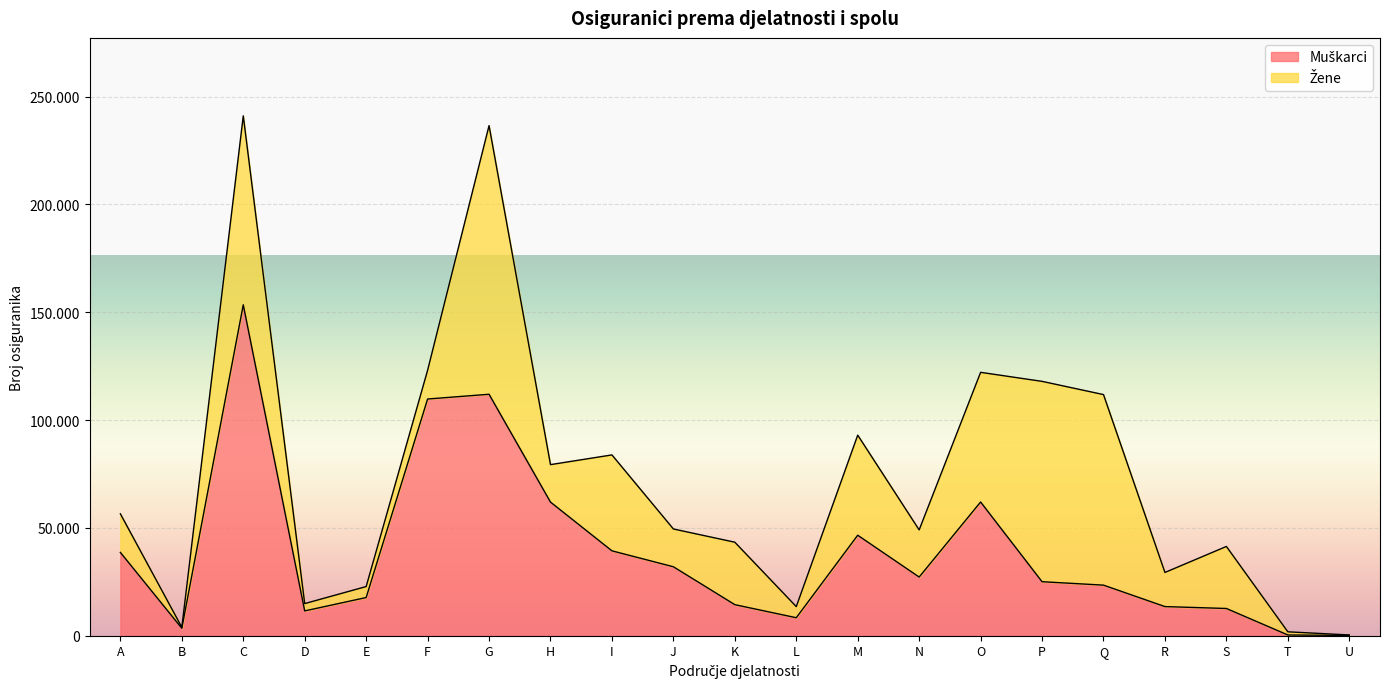

What is the sum of the values at O and E?

79705